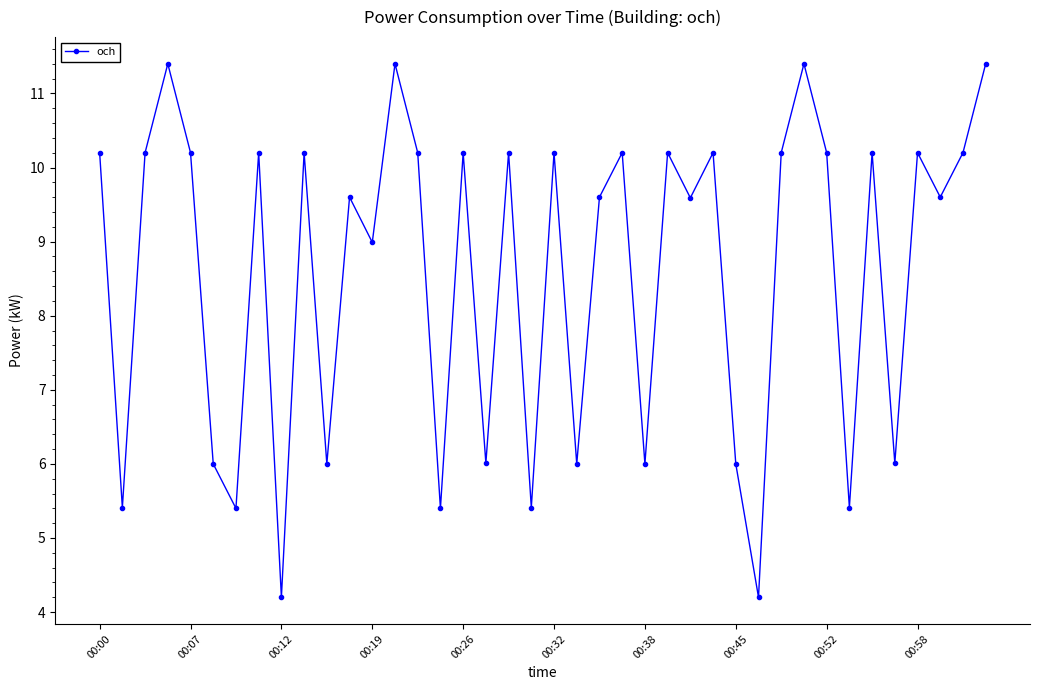

True or false: the data has more than 0 interior local peaks.

True